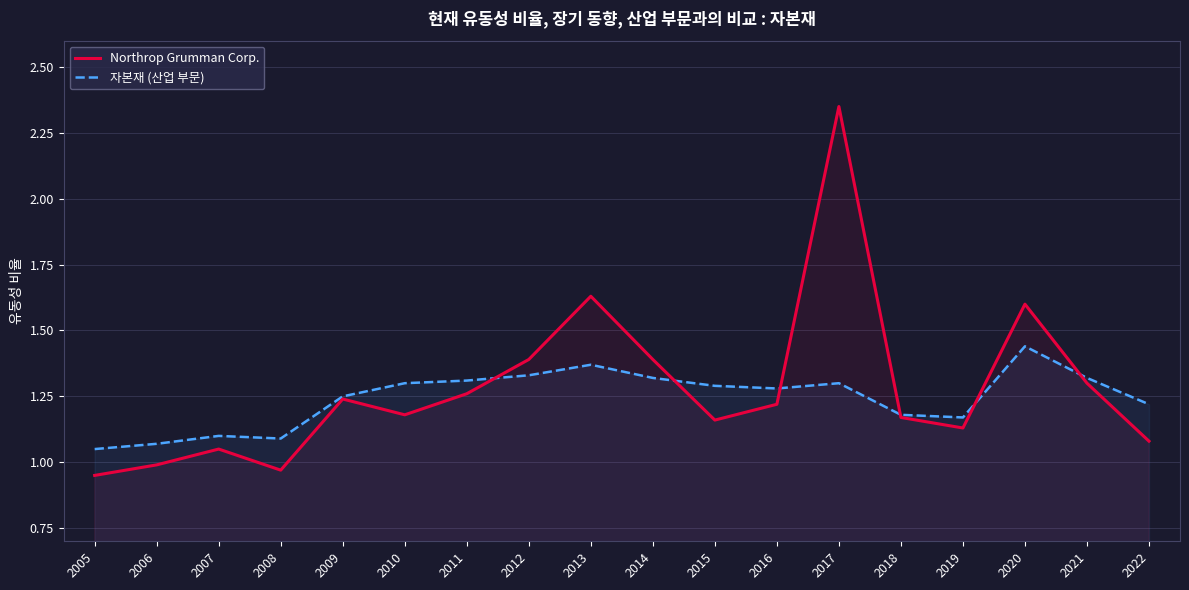

How many distinct data groups are displayed?

2